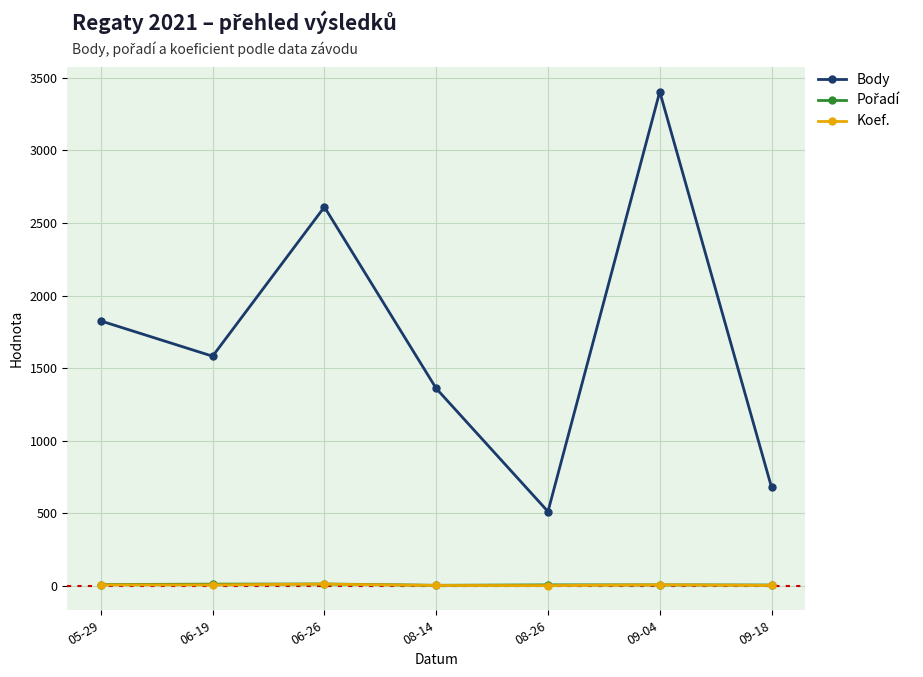

Which series has the widest spread of values?

Body